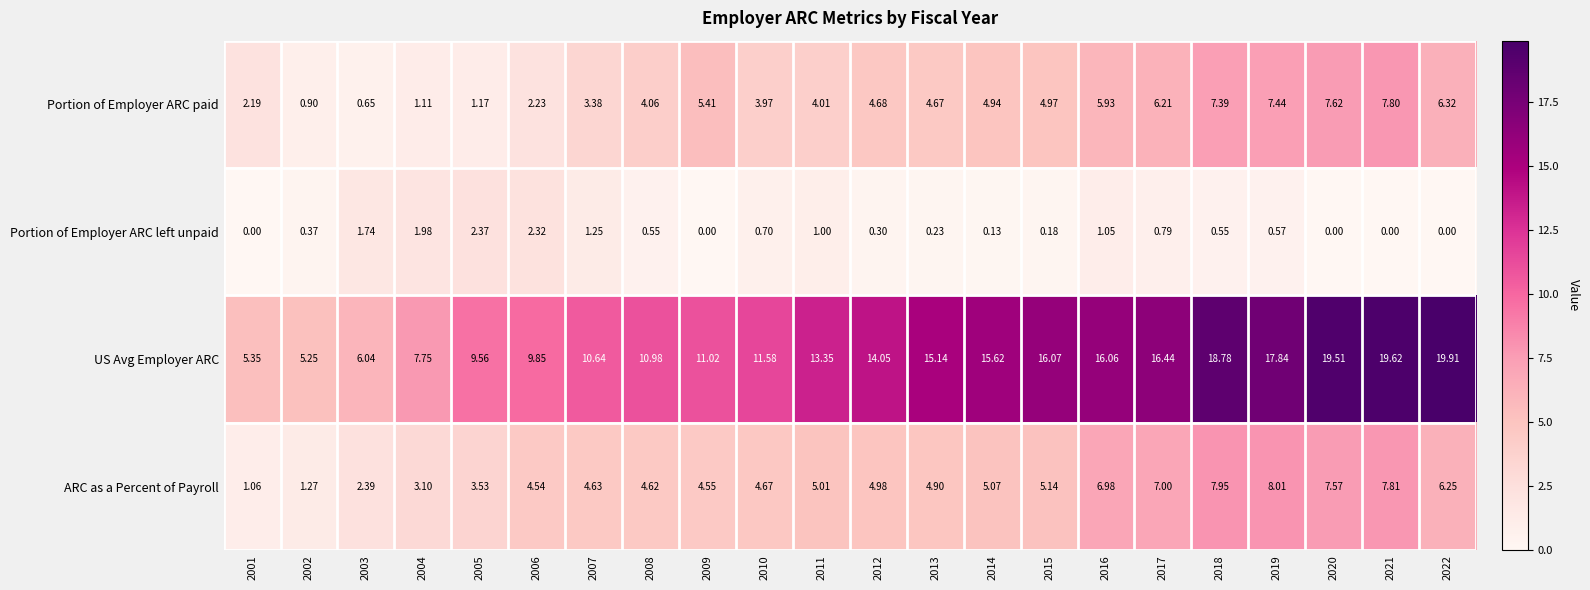

What is the total value across all series at 2011?

23.4